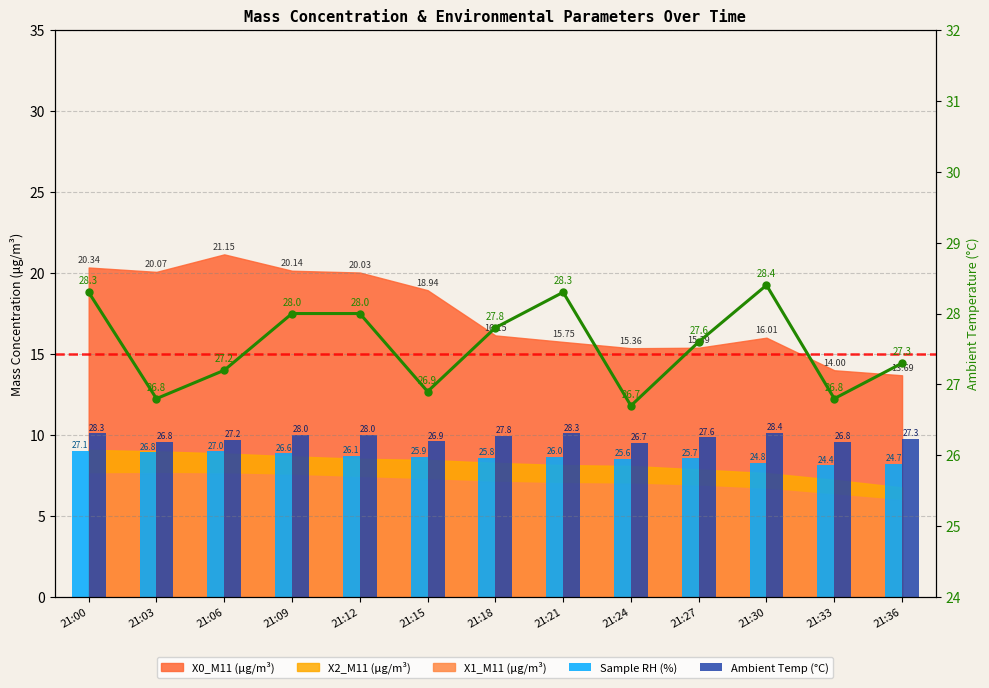

The Ambient Temp line series shows 28.0 at 21:12. True or false?

True